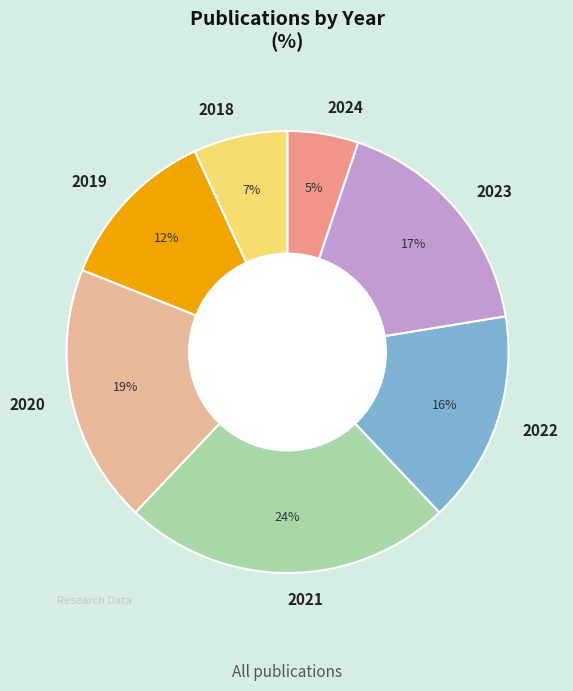

How many slices are in this pie chart?

7